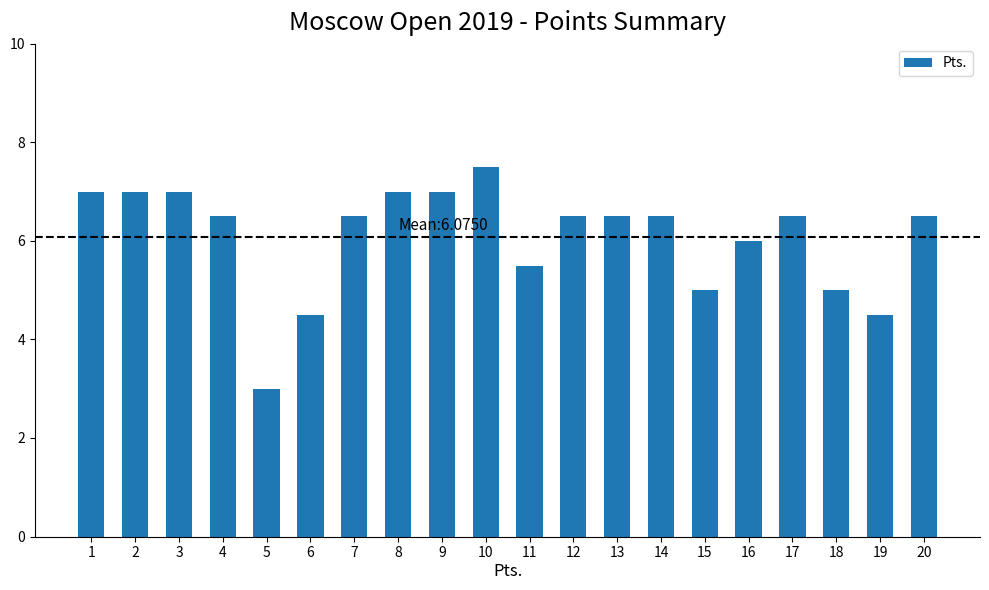

Count the number of data series in this chart.

1